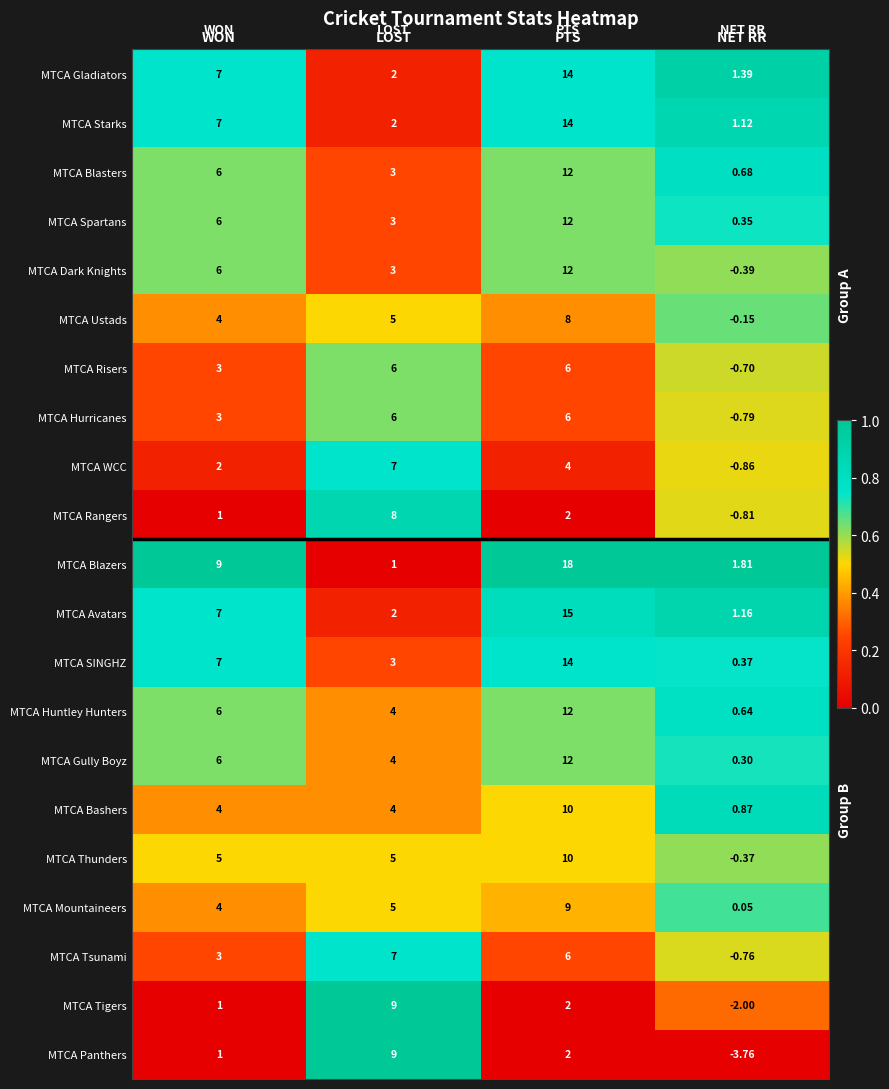

What is the spread (max minus min) of values at NET RR?

5.6